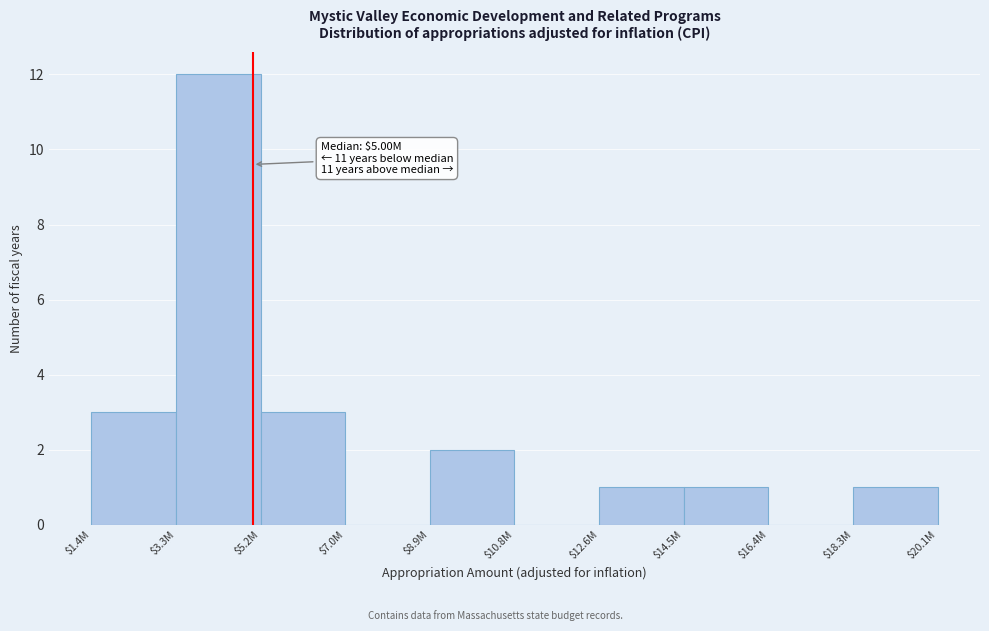

At which category does the chart reach its peak across all series?

$3.3M